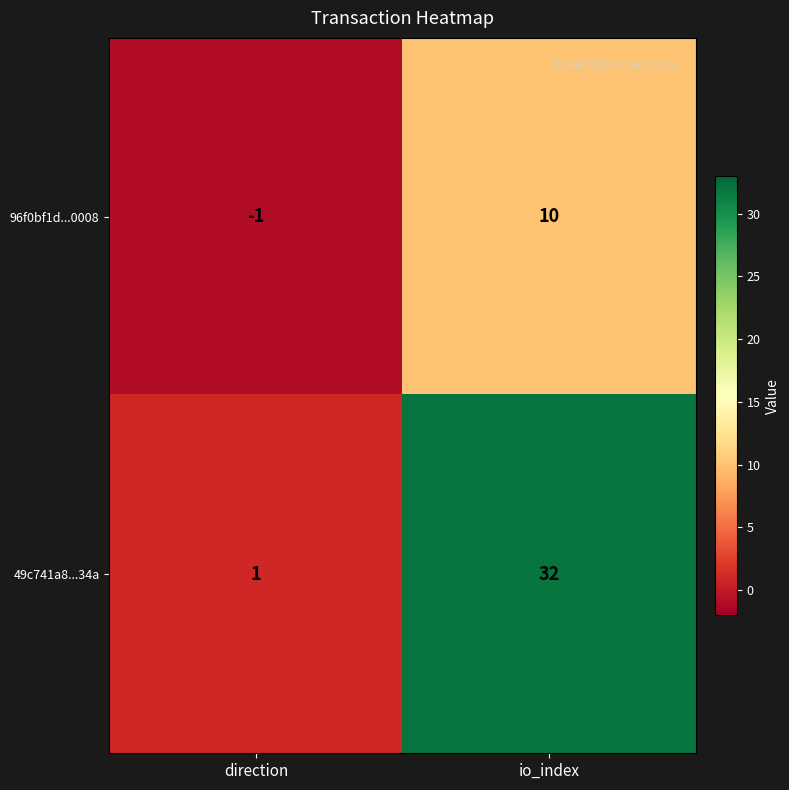

Reading right to left, transcribe all the data shown in this chart.

96f0bf1d...0008: io_index=10	direction=-1
49c741a8...34a: io_index=32	direction=1